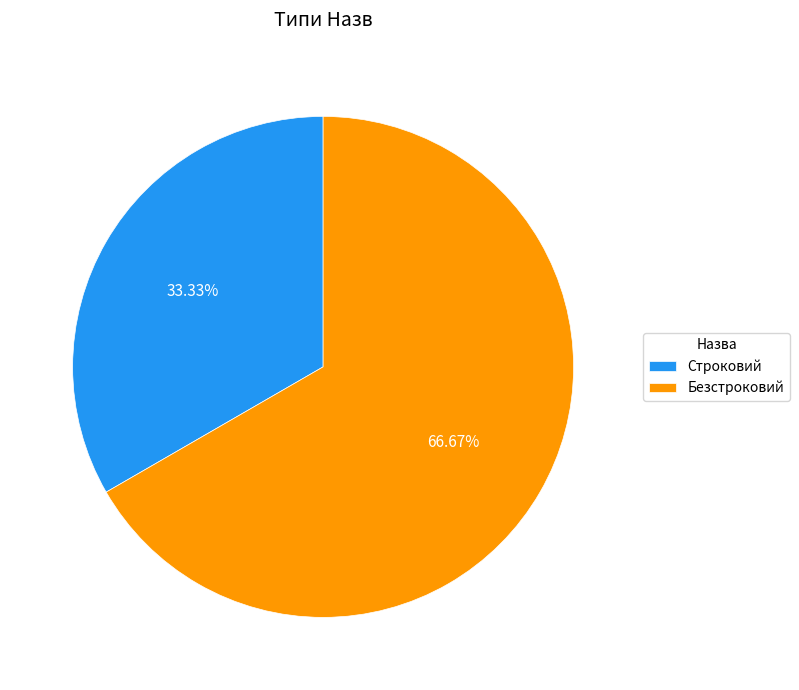

To the nearest percent, what percentage of the pie is Безстроковий?

67%